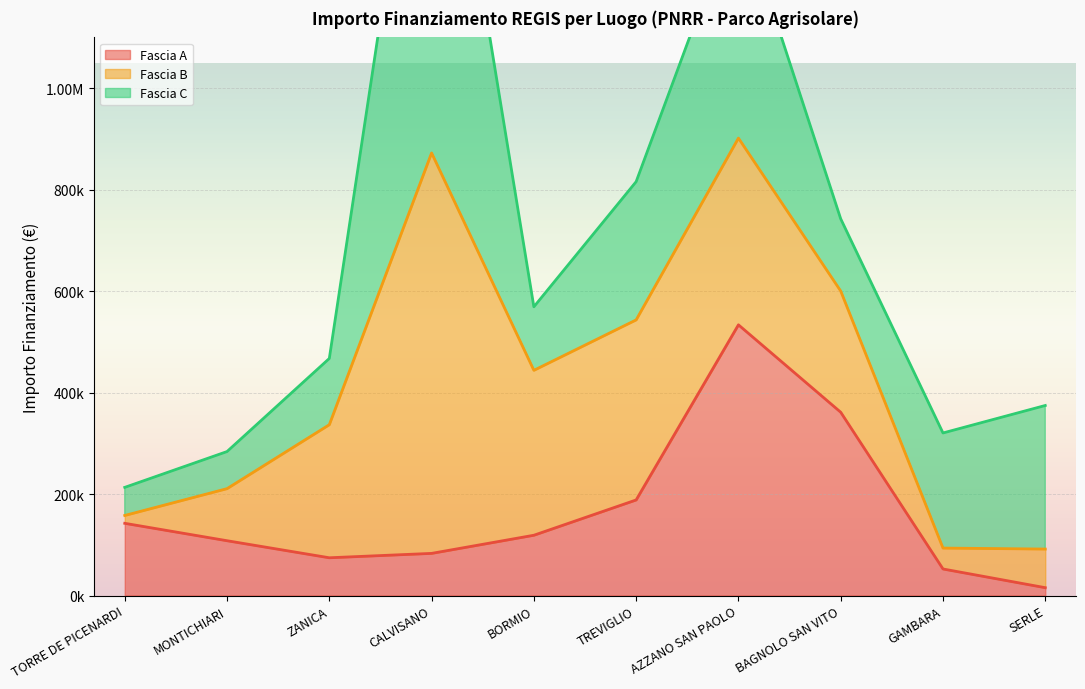

Which series has the largest range (max minus min)?

Fascia C